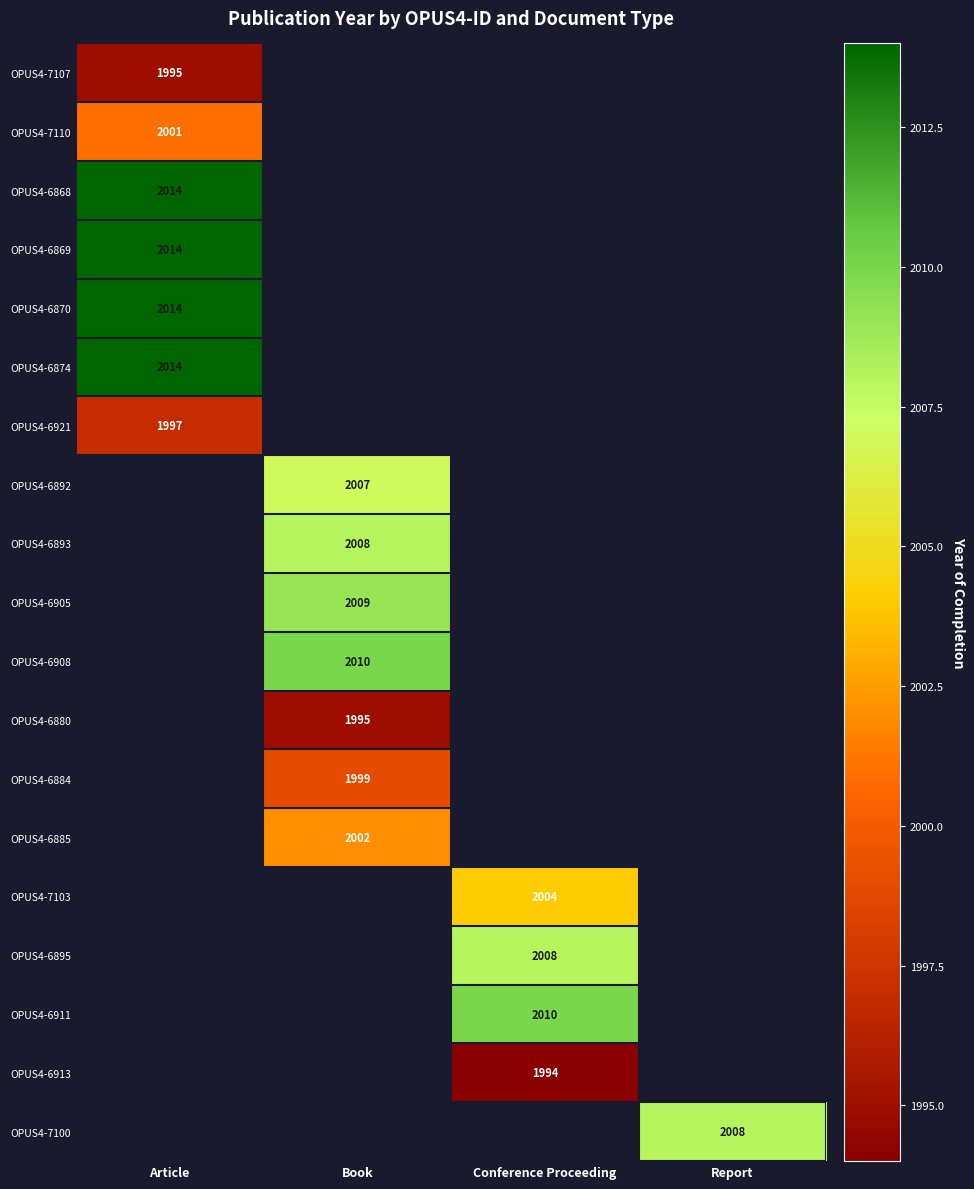

Which has a higher value, Conference Proceeding or Report?

Report